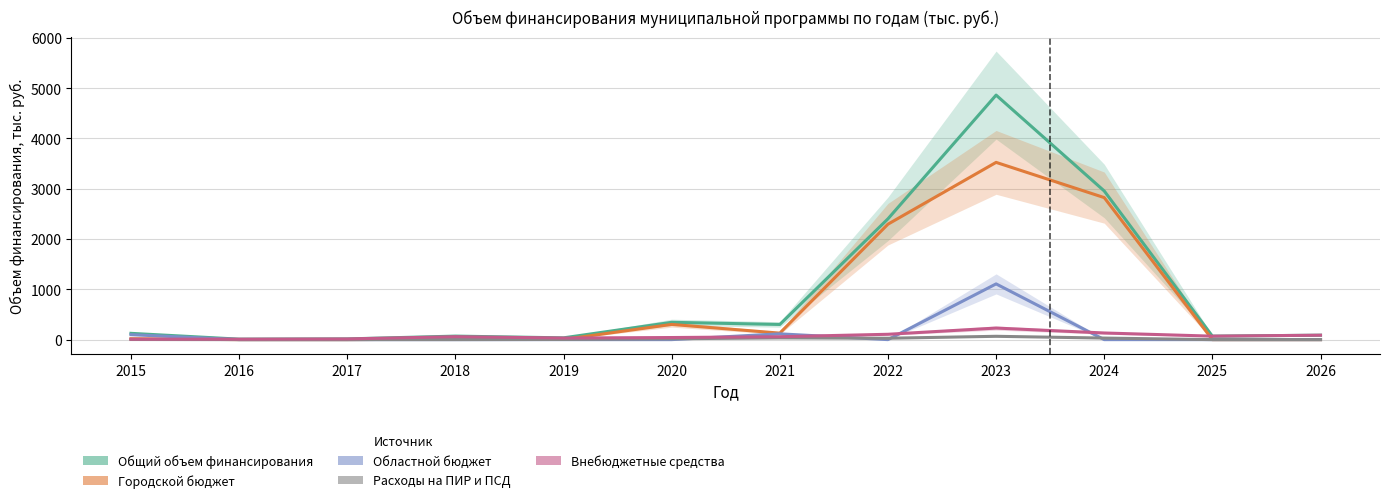

How many interior local peaks does the Расходы на ПИР и ПСД series have?

2